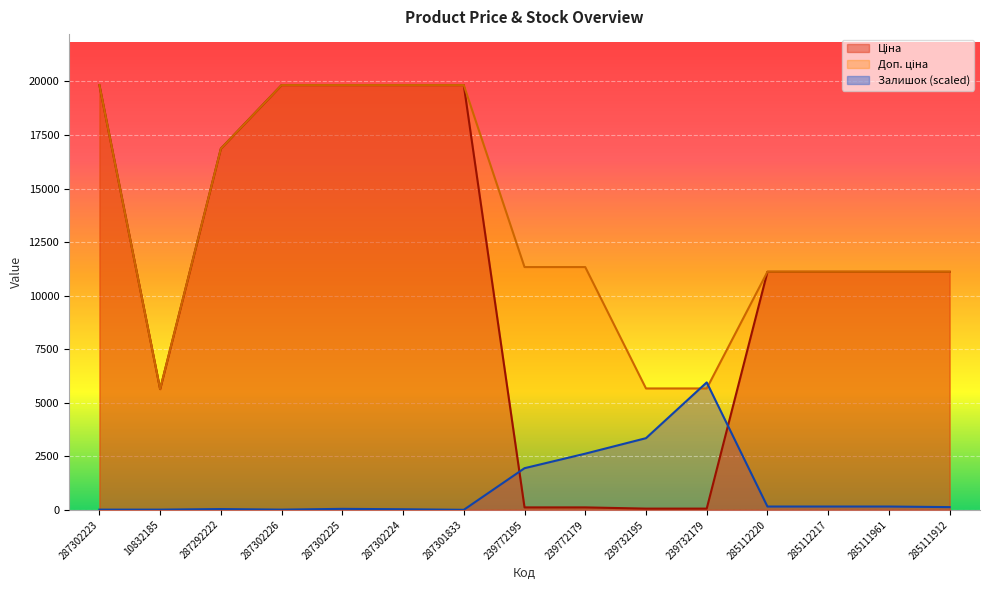

What is the total value across all series at 10832185?

11281.0